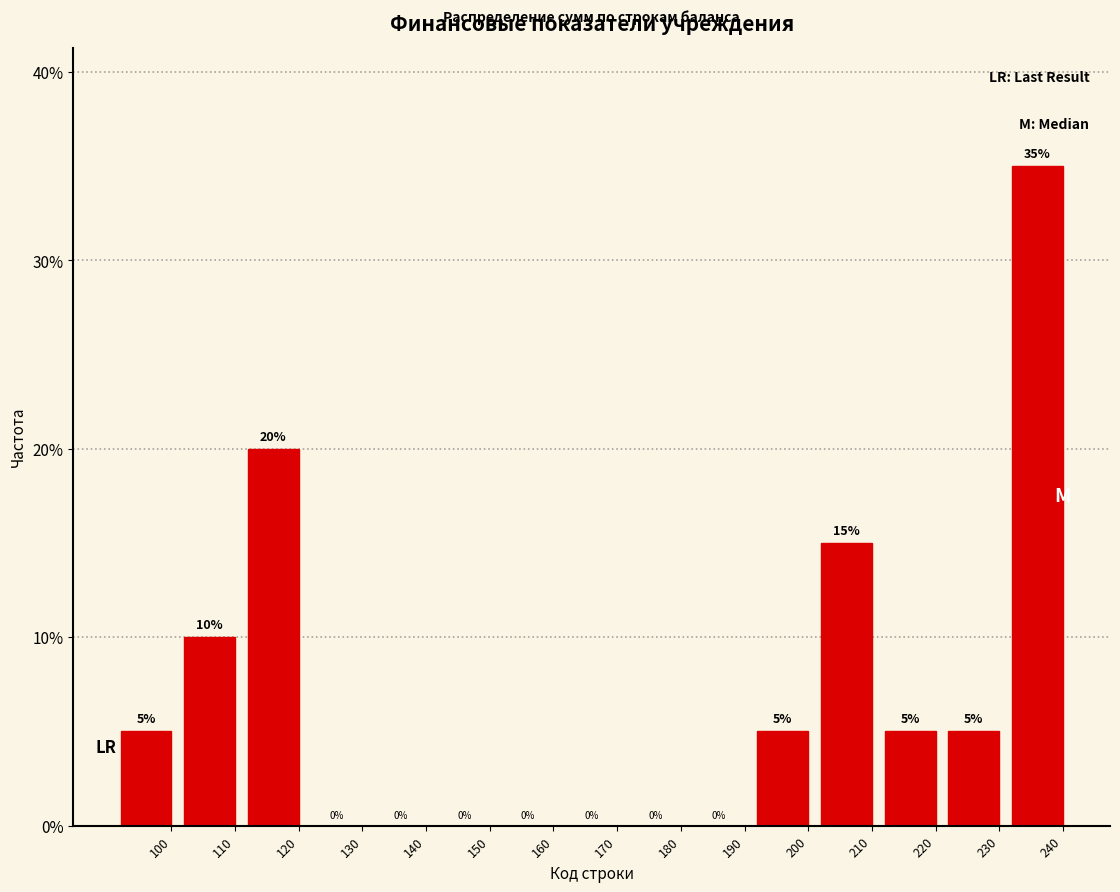

Reading left to right, what are all the values shown in this chart?

100=5	110=10	120=20	130=0	140=0	150=0	160=0	170=0	180=0	190=0	200=5	210=15	220=5	230=5	240=35